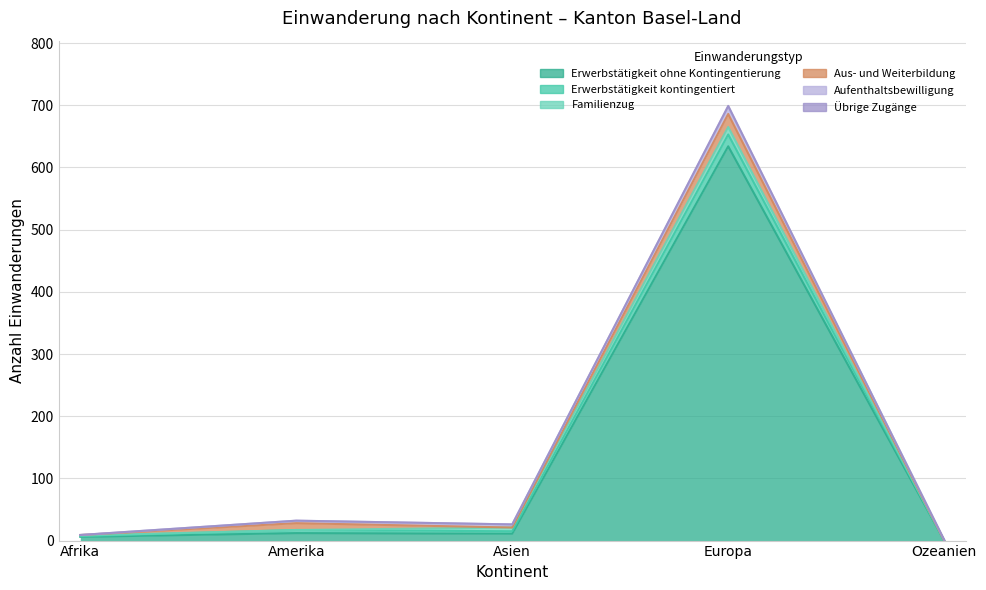

How many categories are shown in the chart?

5